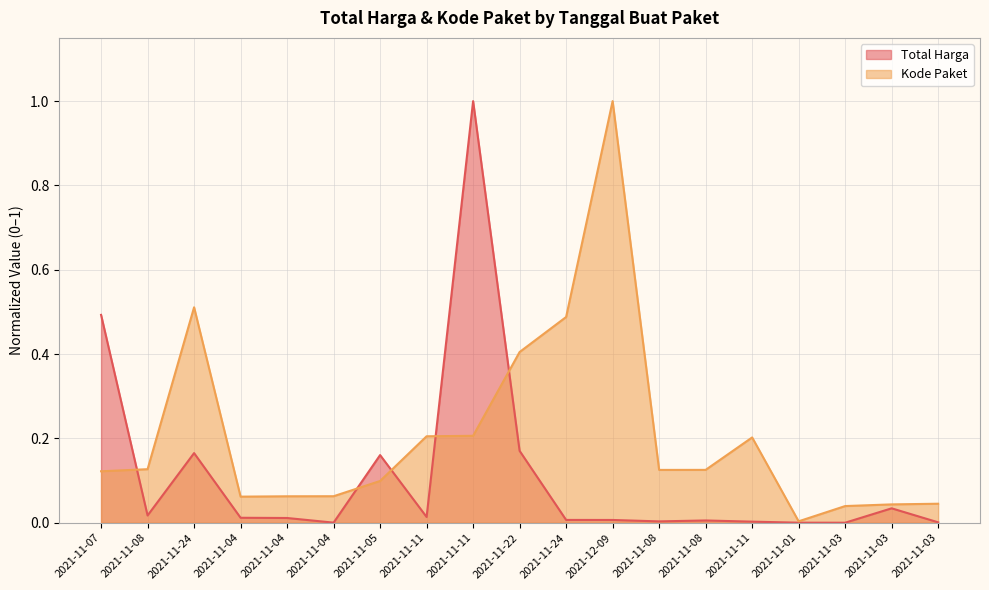

The value of Kode Paket at 2021-11-04 is 0.1. True or false?

True